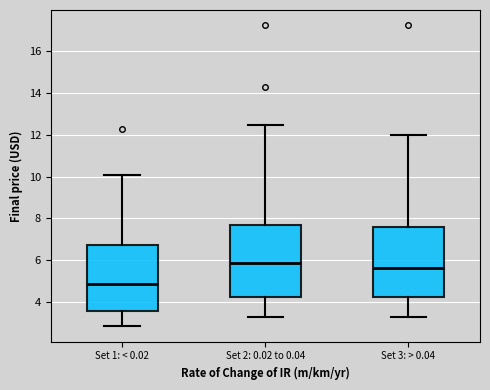

Reading left to right, transcribe this box plot: for each box, give where its median line is, the range the box spans, and where its two whiskers end, as read against the y-axis. The values are not printed on the chart, so give them approximately, as read against the axis.

Set 1: < 0.02: median 4.8, box 3.6 to 6.6, whiskers 2.8 to 10.0
Set 2: 0.02 to 0.04: median 5.8, box 4.2 to 7.6, whiskers 3.2 to 12.4
Set 3: > 0.04: median 5.6, box 4.2 to 7.6, whiskers 3.2 to 12.0